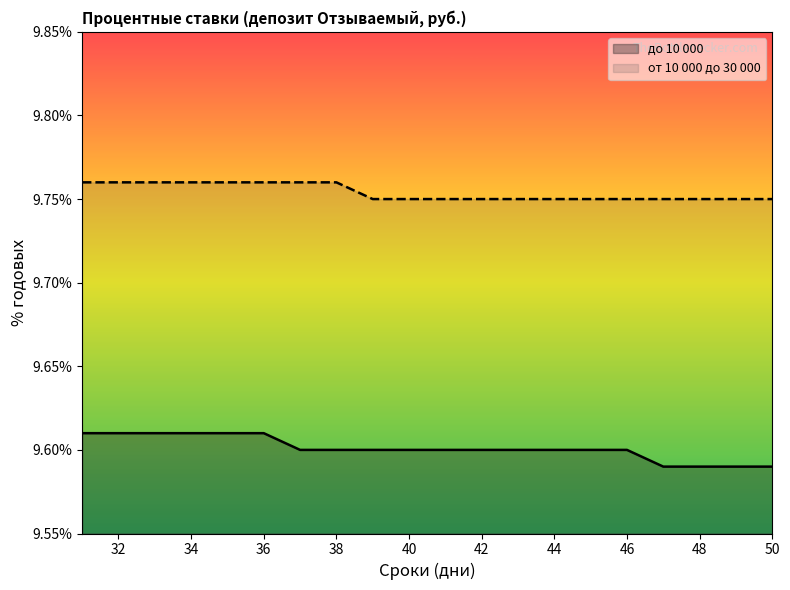

Which series changed the most between 36 and 41?

до 10 000